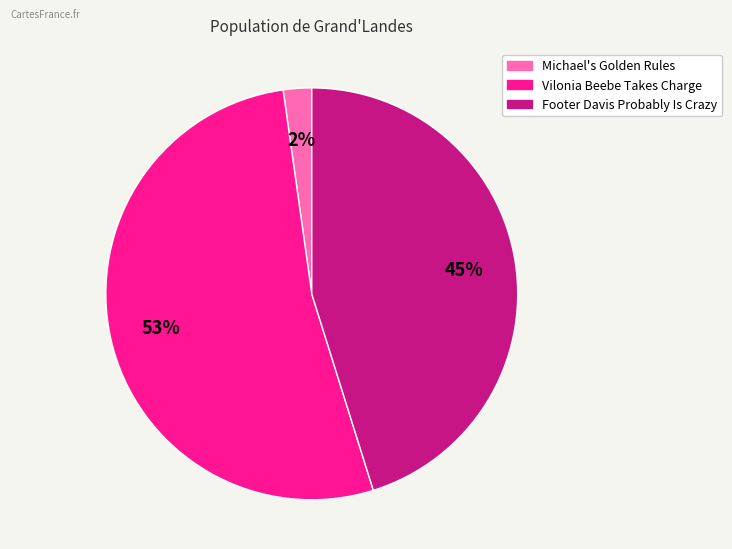

Is it true that Vilonia Beebe Takes Charge is 53% of the pie?

True